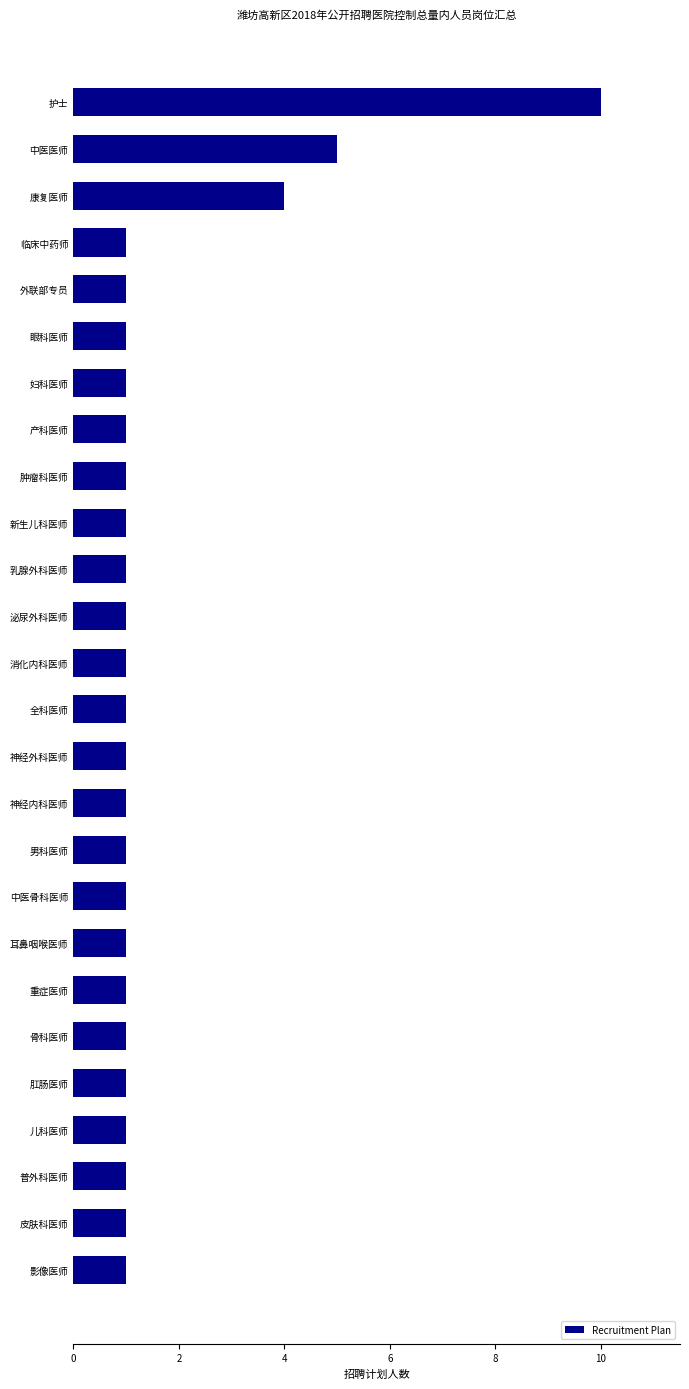

What is the difference between the maximum and second lowest values?

9